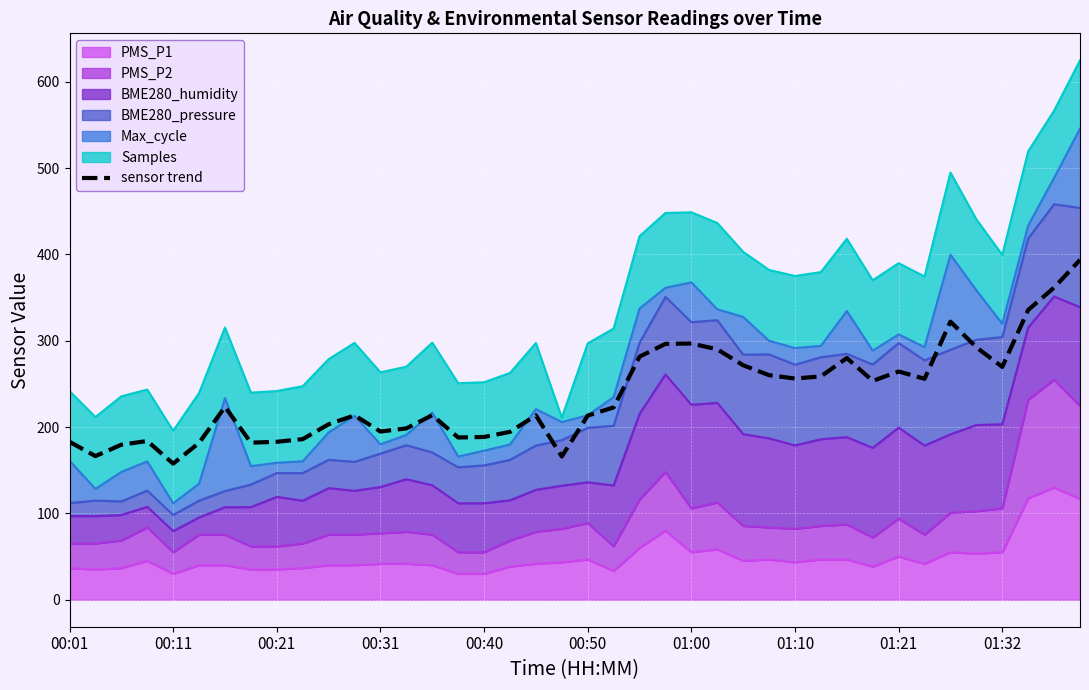

Is it true that the value at 22 is 175.1?

False